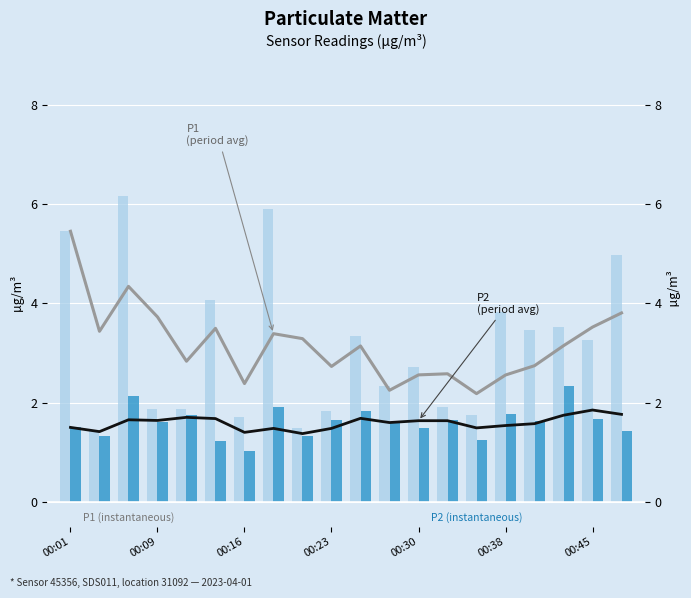

List the series in order of their peak value, highest first.

P1 (instantaneous), P1 (period avg), P2 (instantaneous), P2 (period avg)